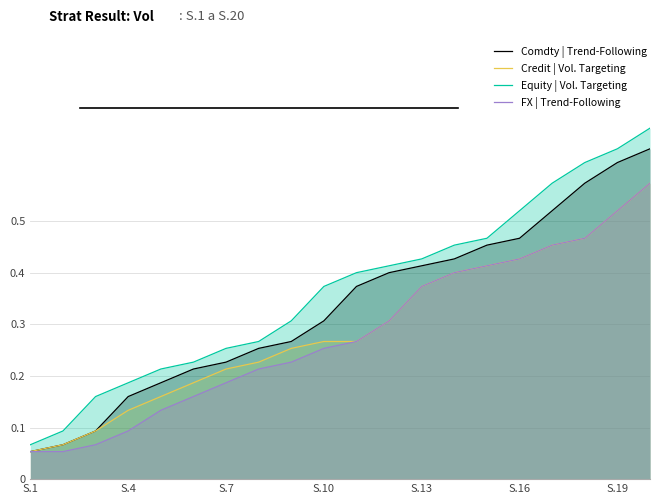

What is the average value of the Equity | Vol. Targeting series?

0.4